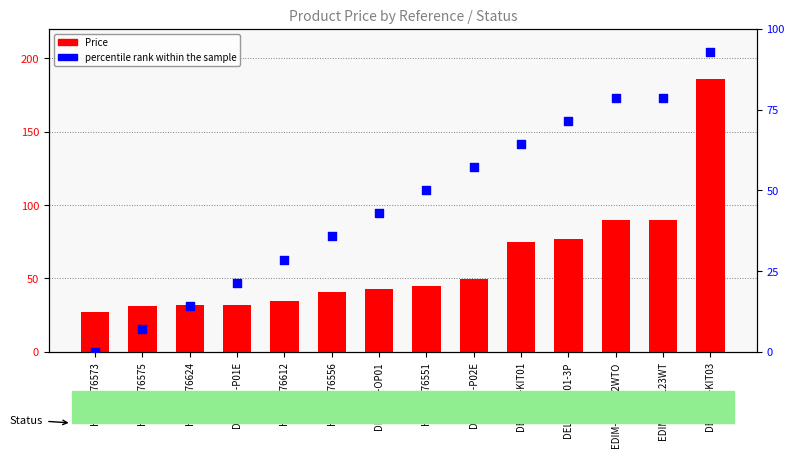

What is the total value across all series at HAMA-176612?

63.1